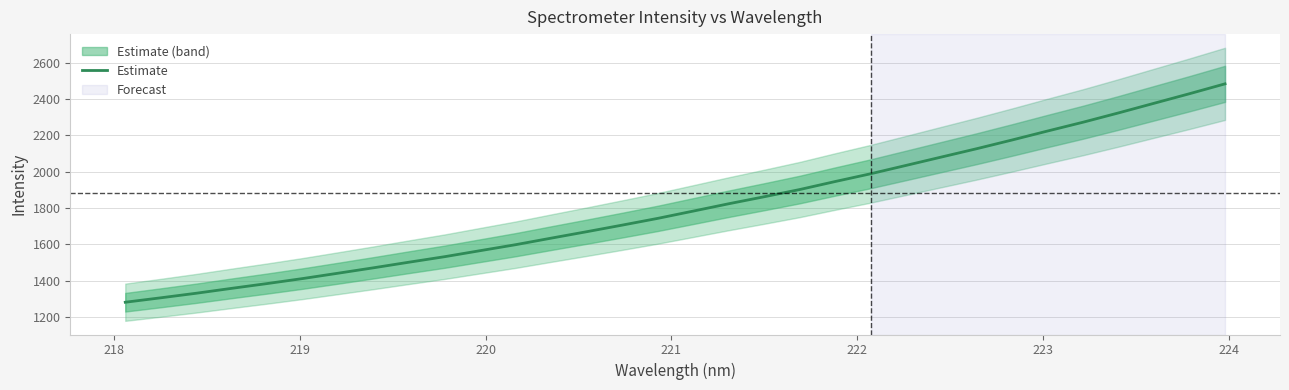

How many lines are shown in the chart?

1